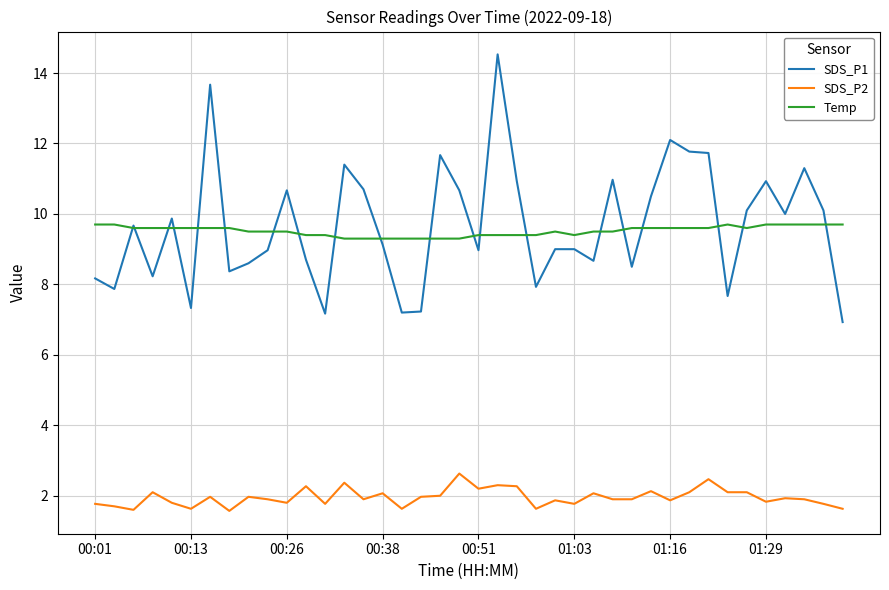

List the series in order of their peak value, highest first.

SDS_P1, Temp, SDS_P2